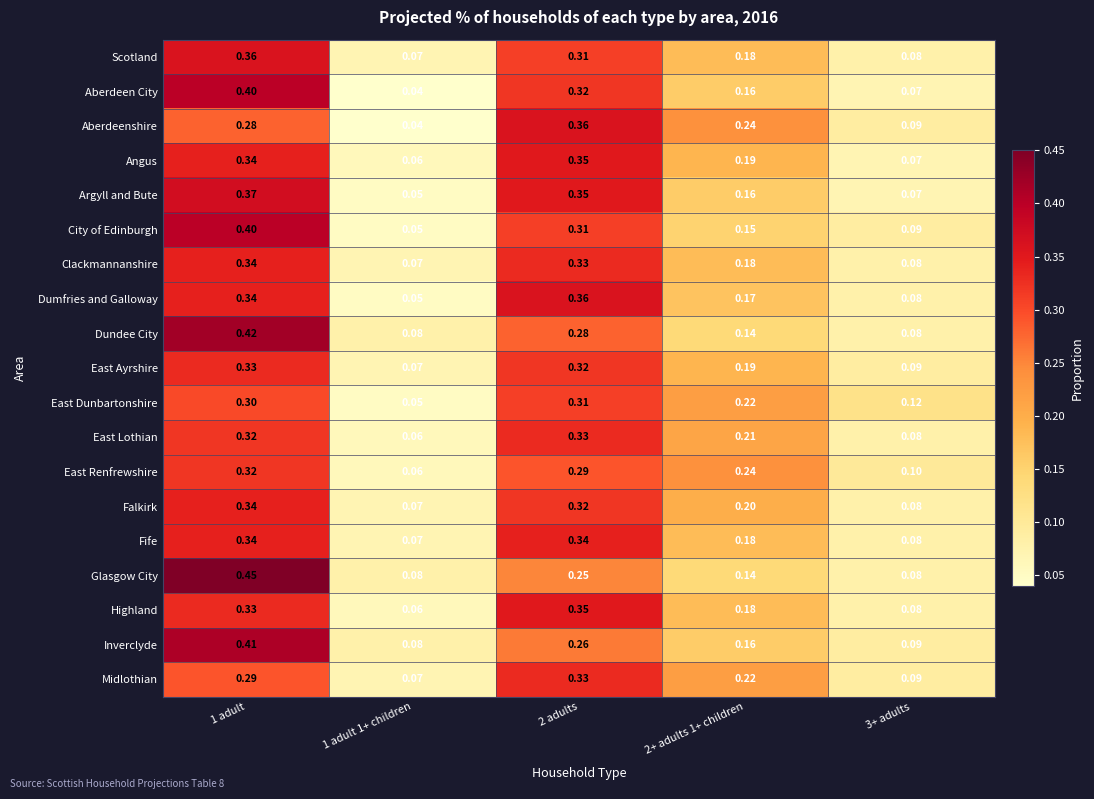

Is the value of Angus at 3+ adults greater than the value of Aberdeen City at 2 adults?

No